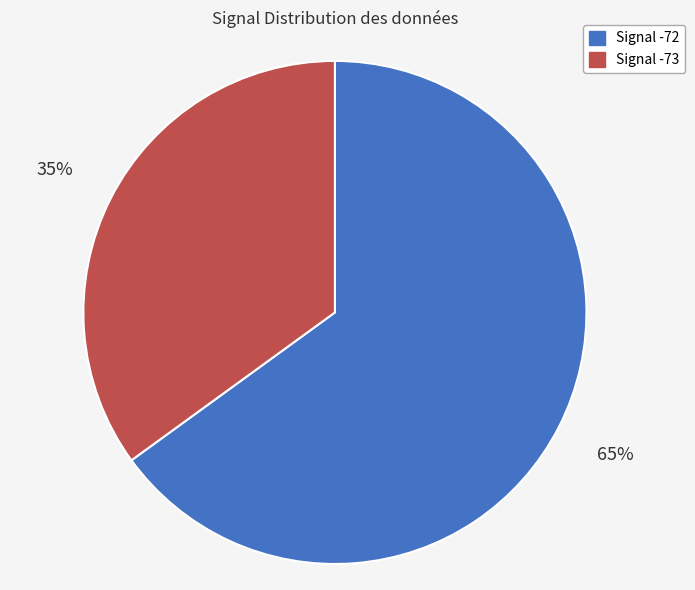

Count the number of slices in the pie.

2